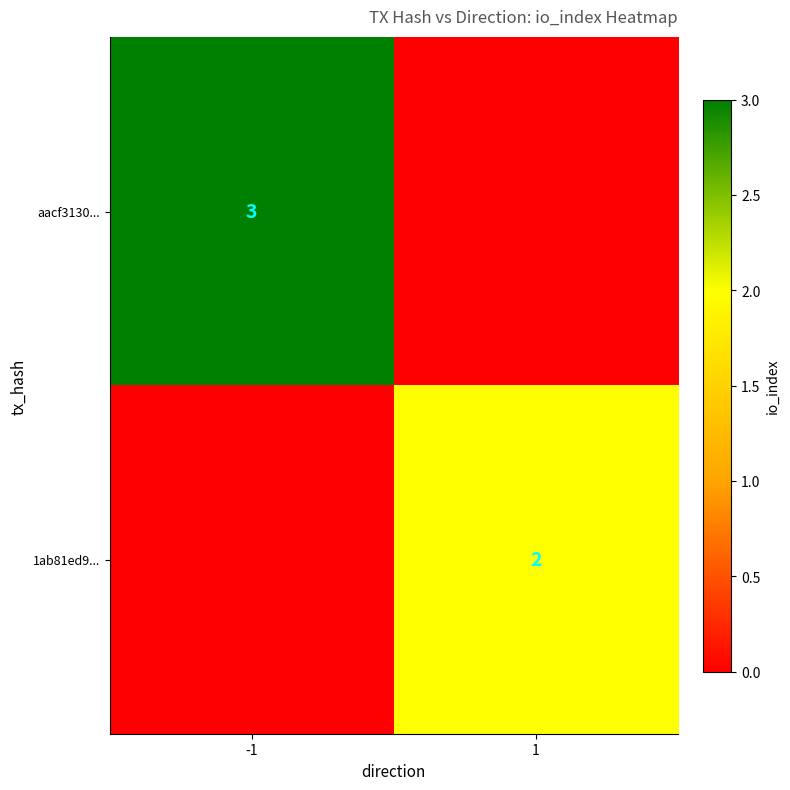

True or false: 1ab81ed9... has a value of 2 at 1.

True